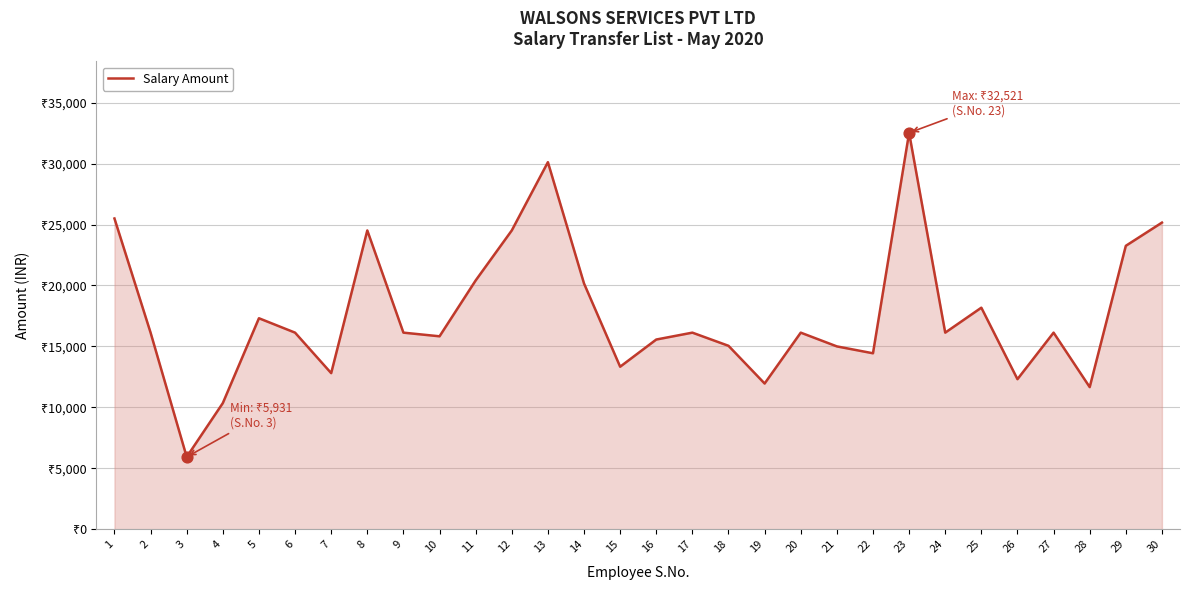

What is the change in value from 14 to 16?

-4598